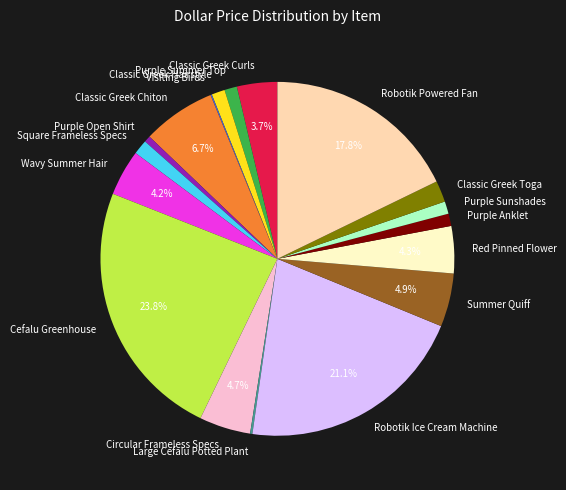

Do Circular Frameless Specs and Purple Open Shirt together represent more than half of the pie?

No